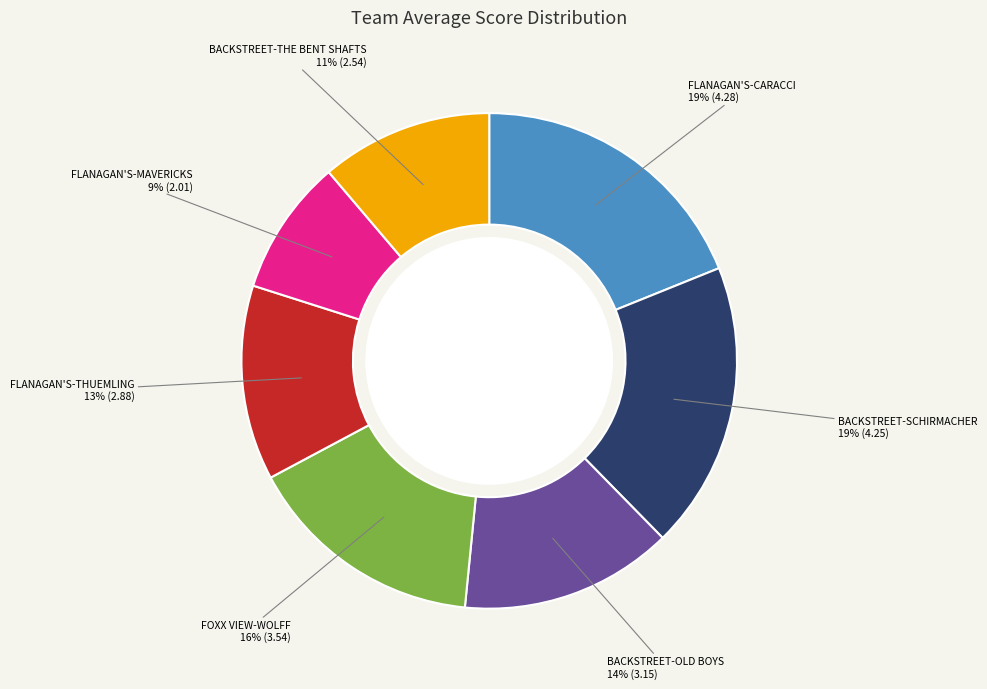

Which slice is the smallest?

FLANAGAN'S-MAVERICKS